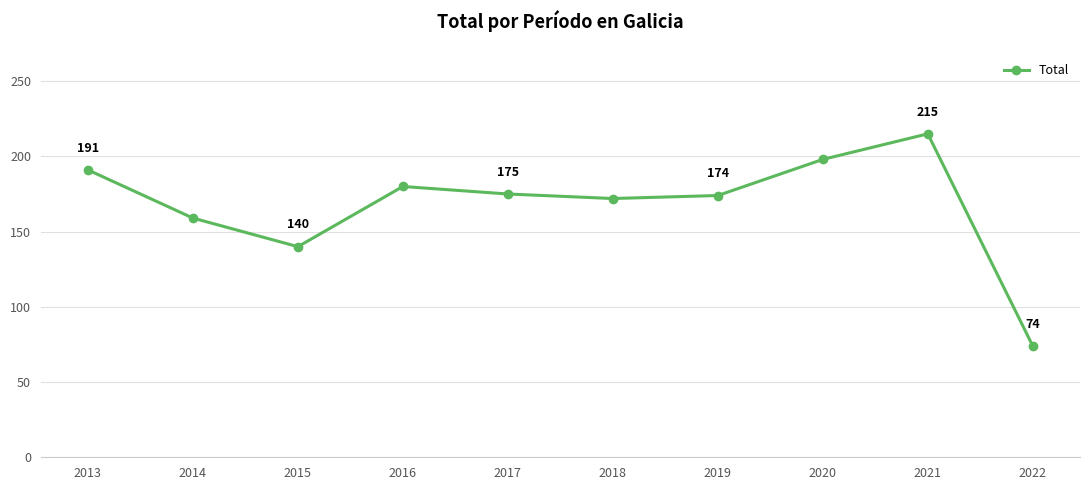

What is the change in value from 2019 to 2021?

+41